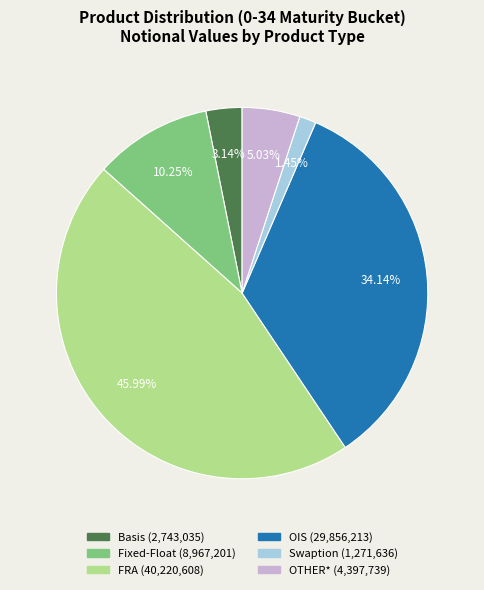

How many segments does this pie chart have?

6